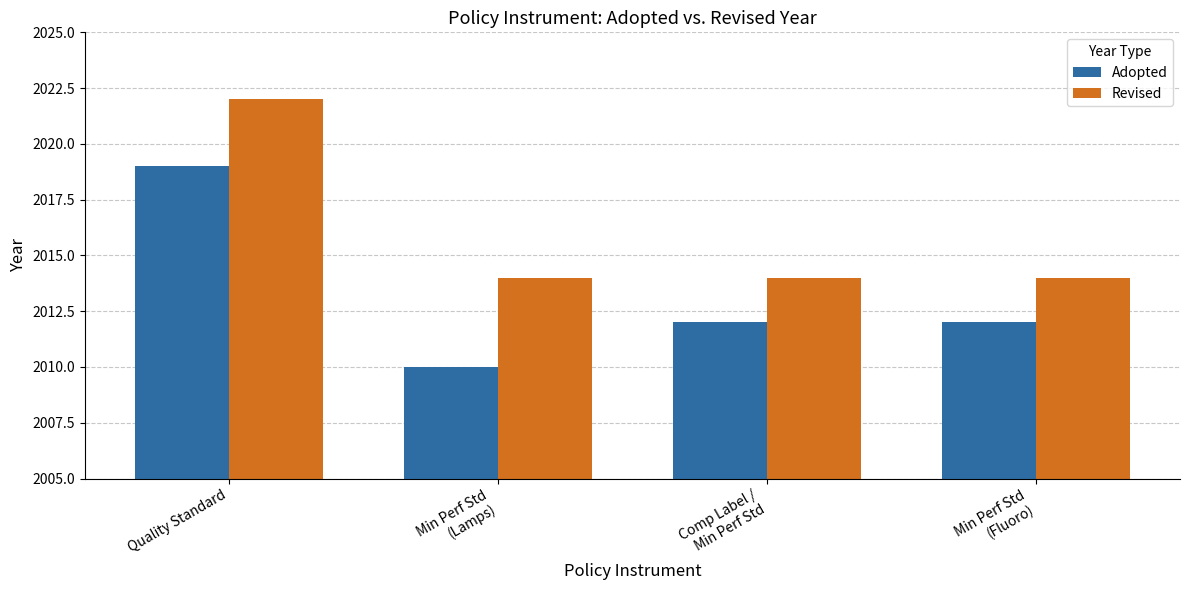

Reading right to left, what are all the values shown in this chart?

Adopted: Min Perf Std
(Fluoro)=2012	Comp Label /
Min Perf Std=2012	Min Perf Std
(Lamps)=2010	Quality Standard=2019
Revised: Min Perf Std
(Fluoro)=2014	Comp Label /
Min Perf Std=2014	Min Perf Std
(Lamps)=2014	Quality Standard=2022